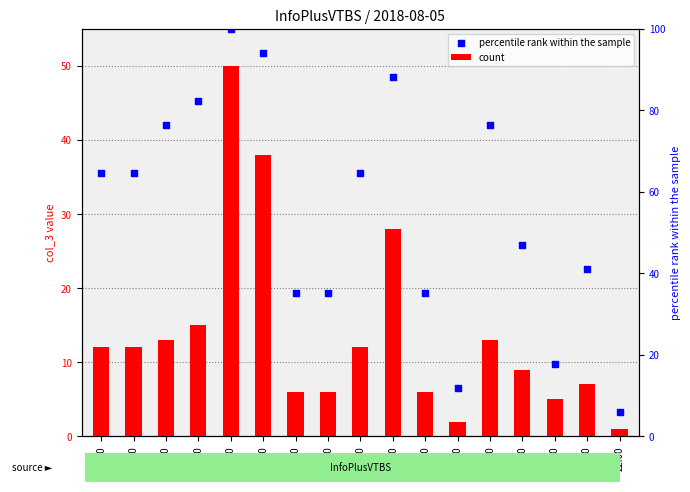

Which series has the widest spread of Y values?

percentile rank within the sample